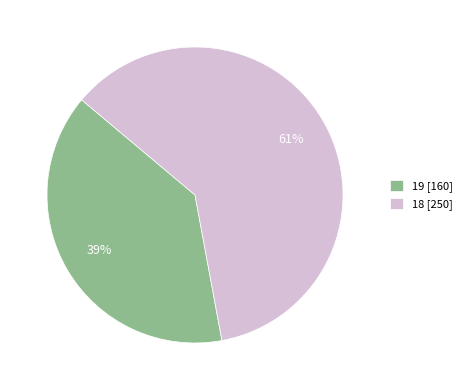

How many slices are in this pie chart?

2